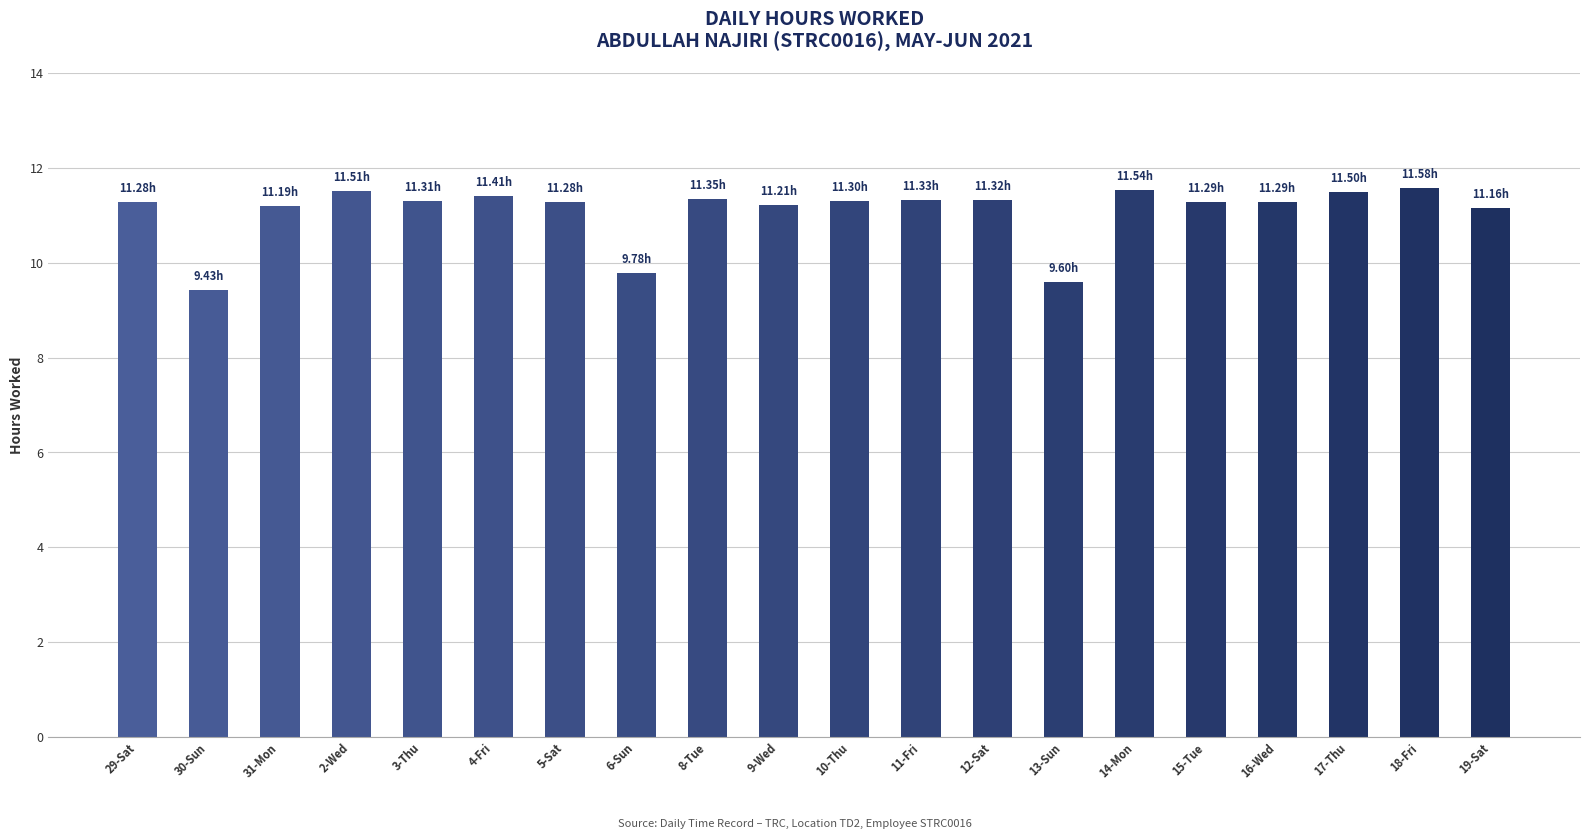

Are the bars grouped side by side (vs. stacked)?

No